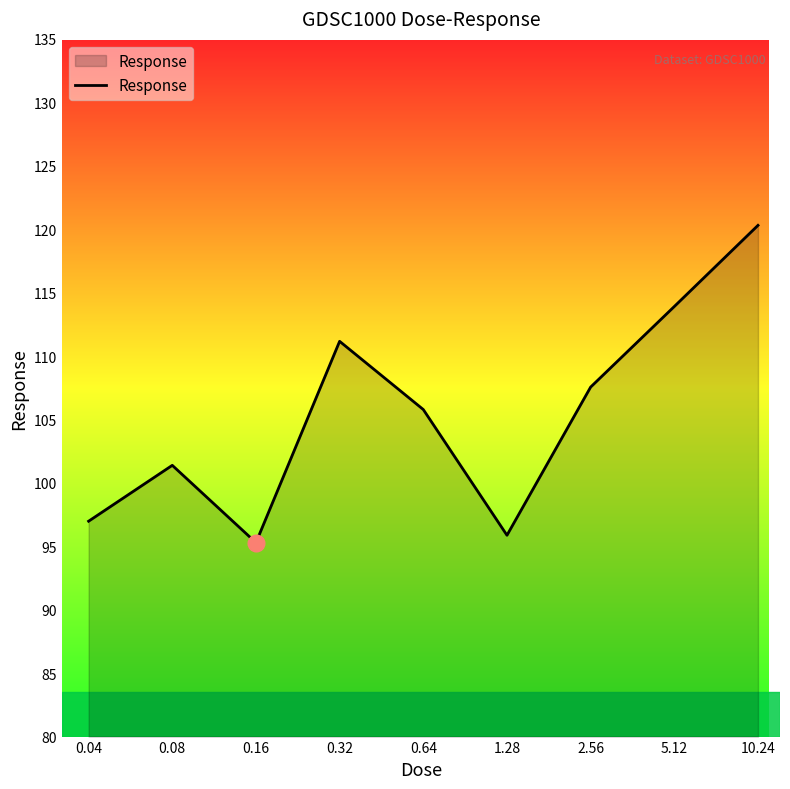

What is the greatest value displayed?

120.3